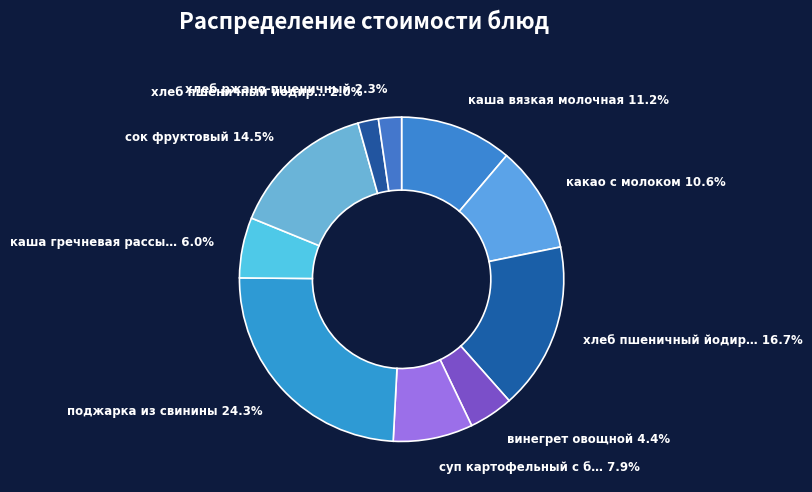

Count the number of slices in the pie.

10